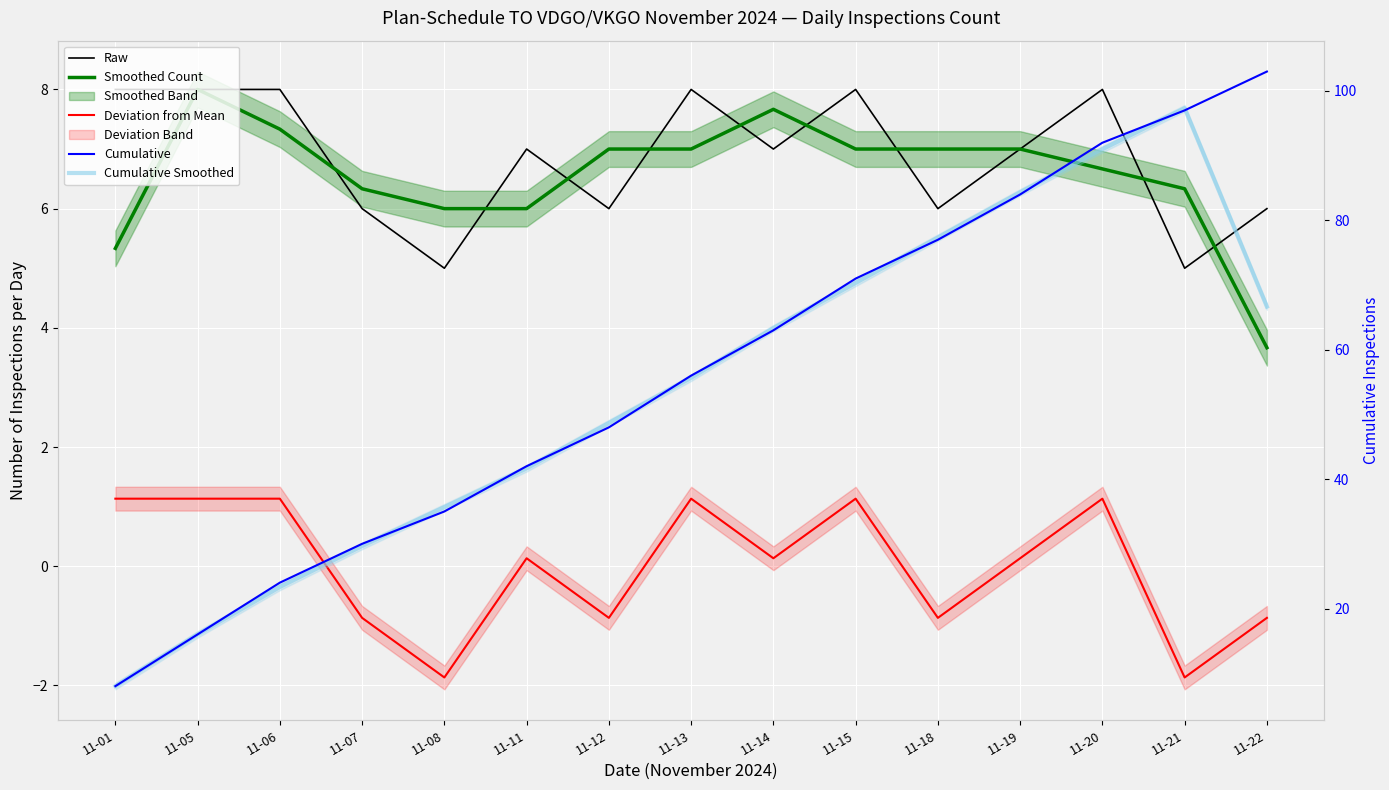

How many categories are shown in the chart?

15